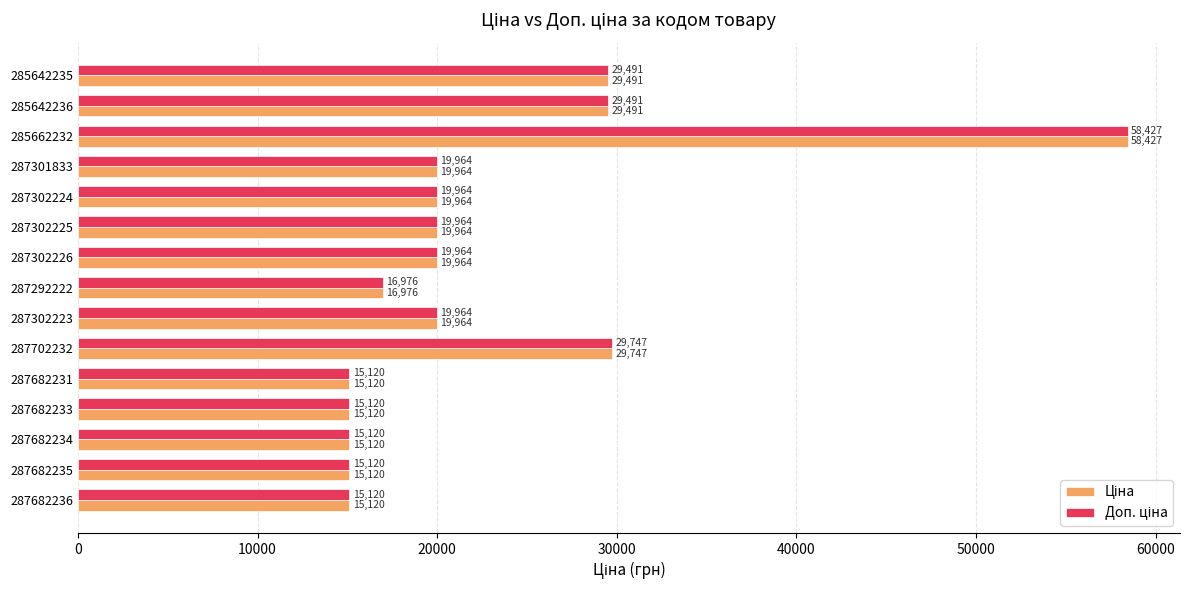

At how many categories does at least one series exceed 28322?

4